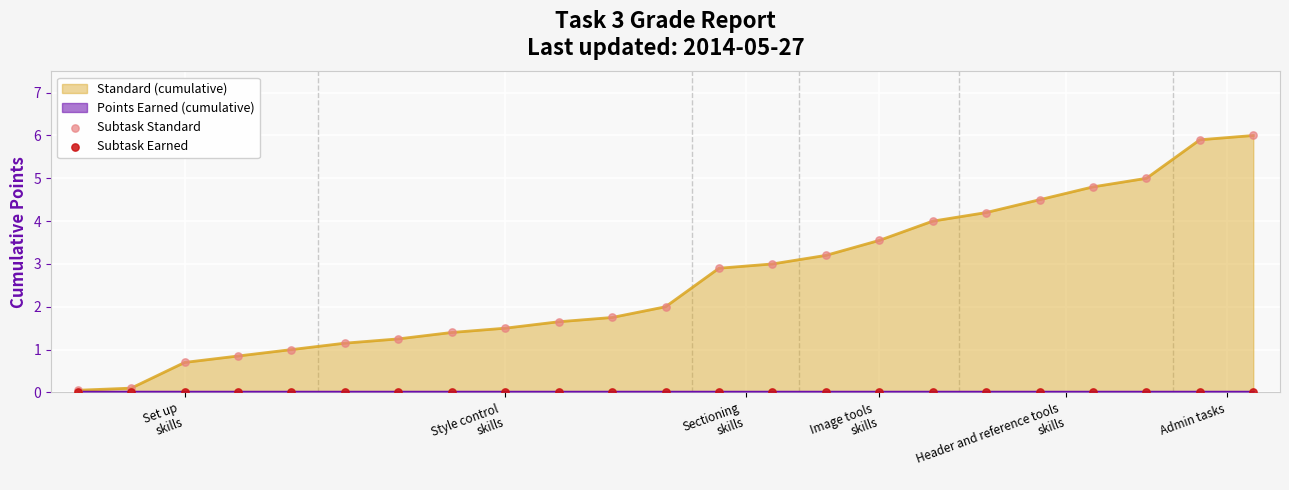

Which series contains the highest Y value?

Subtask Standard